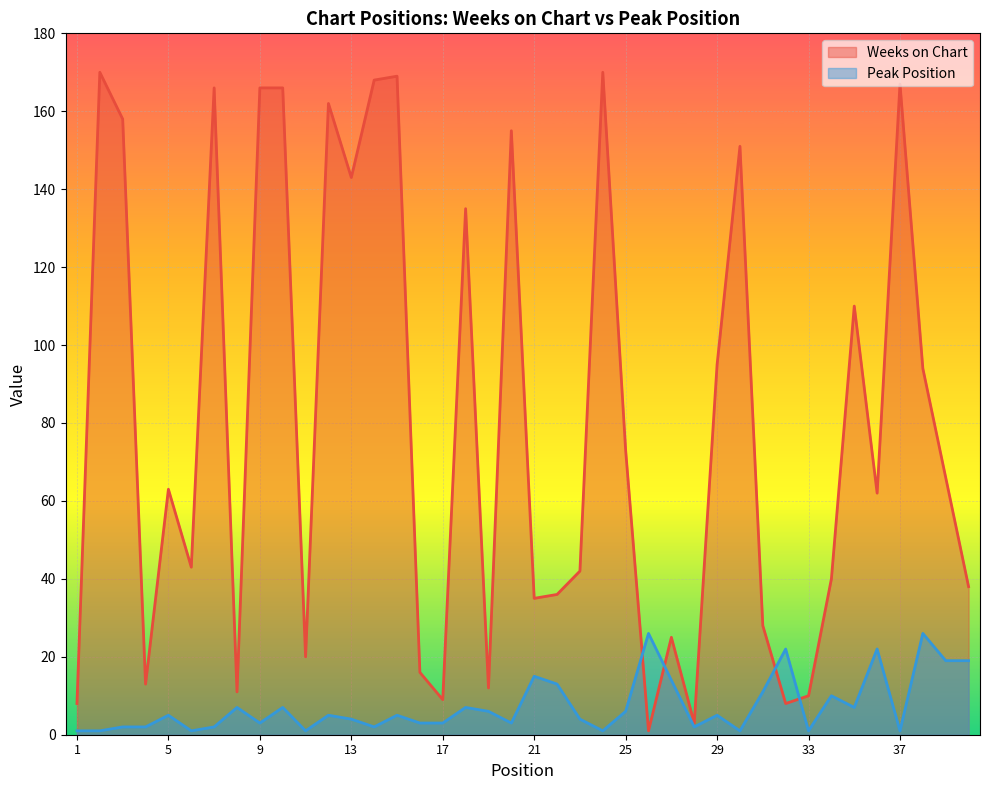

At how many categories does at least one series exceed 92?

17